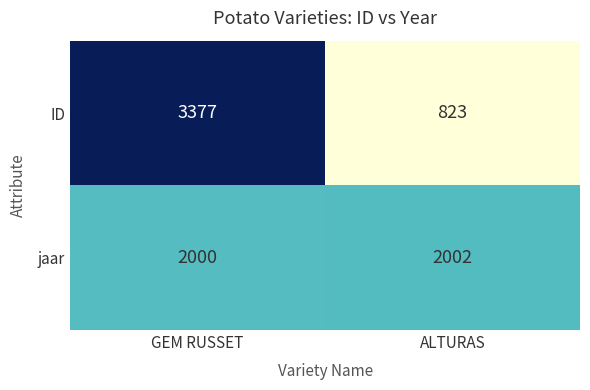

Reading left to right, extract all data points from this chart.

ID: 3377	823
jaar: 2000	2002